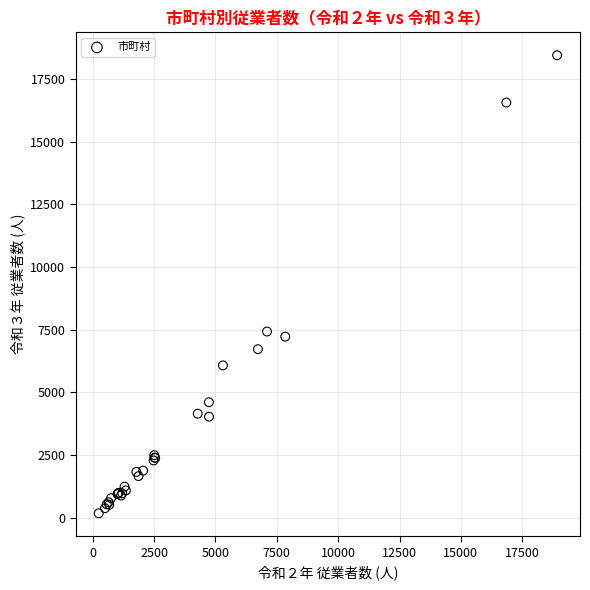

What Y value in the scatter plot is closest to 9310?

7427